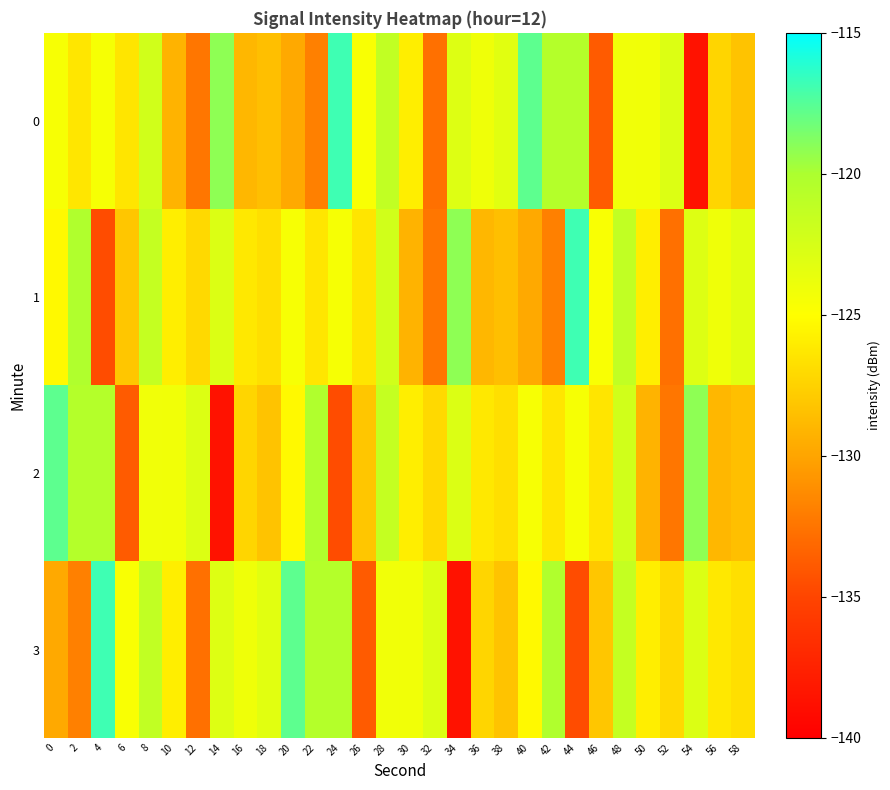

Which category has the highest value across all series?

24